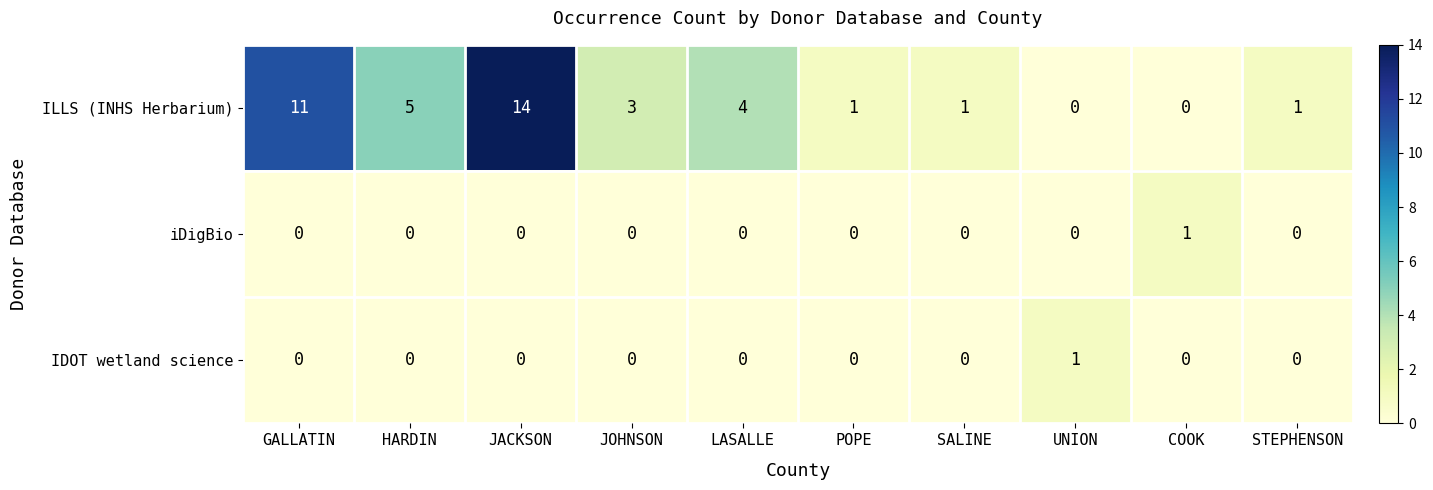

Reading right to left, what are all the values shown in this chart?

ILLS (INHS Herbarium): STEPHENSON=1	COOK=0	UNION=0	SALINE=1	POPE=1	LASALLE=4	JOHNSON=3	JACKSON=14	HARDIN=5	GALLATIN=11
iDigBio: STEPHENSON=0	COOK=1	UNION=0	SALINE=0	POPE=0	LASALLE=0	JOHNSON=0	JACKSON=0	HARDIN=0	GALLATIN=0
IDOT wetland science: STEPHENSON=0	COOK=0	UNION=1	SALINE=0	POPE=0	LASALLE=0	JOHNSON=0	JACKSON=0	HARDIN=0	GALLATIN=0